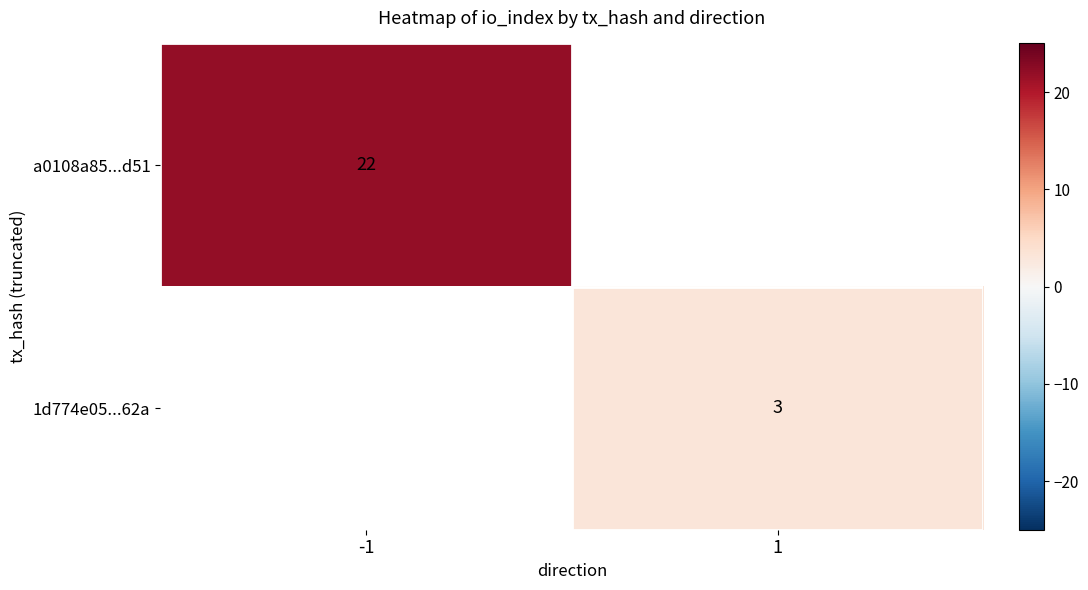

The value of a0108a85...d51 at -1 is 35. True or false?

False